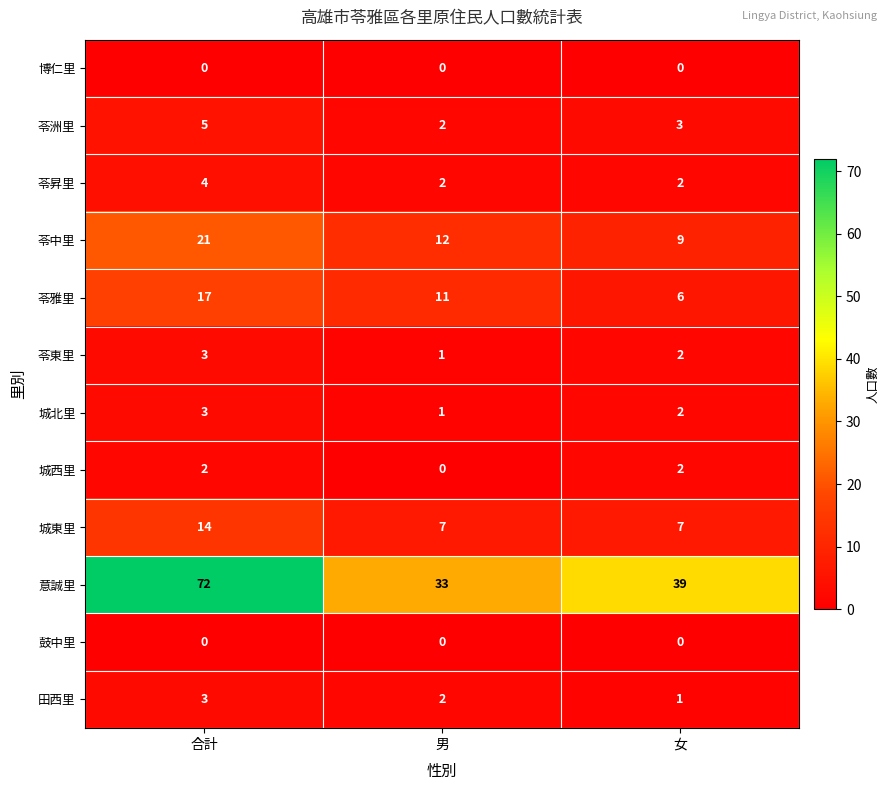

Is the value of 苓東里 at 男 greater than the value of 苓中里 at 女?

No